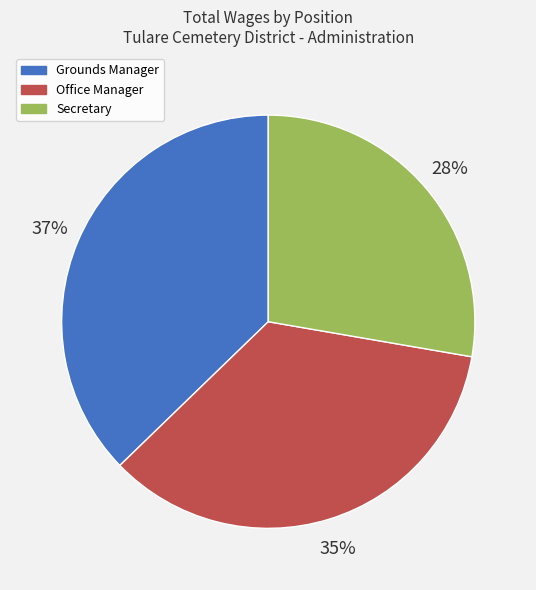

To the nearest percent, what percentage of the pie is Secretary?

28%